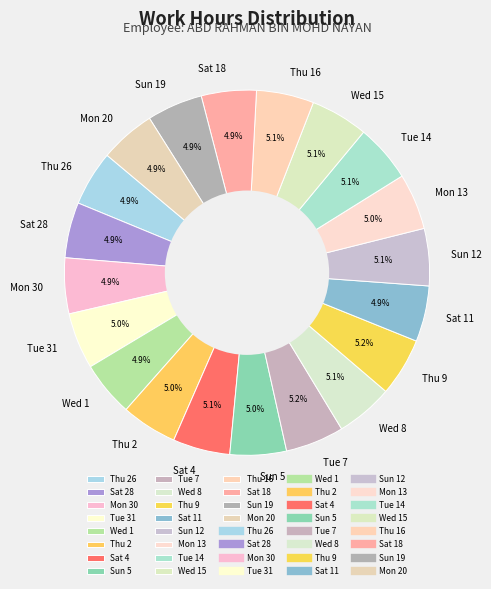

Approximately how many times larger is the value at Sat 4 compared to Wed 1?

1.0